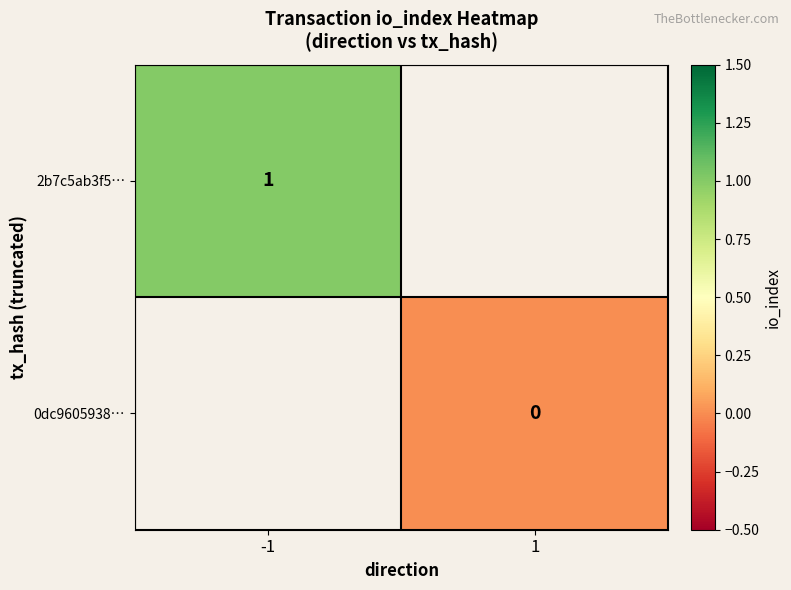

How many distinct data groups are displayed?

2